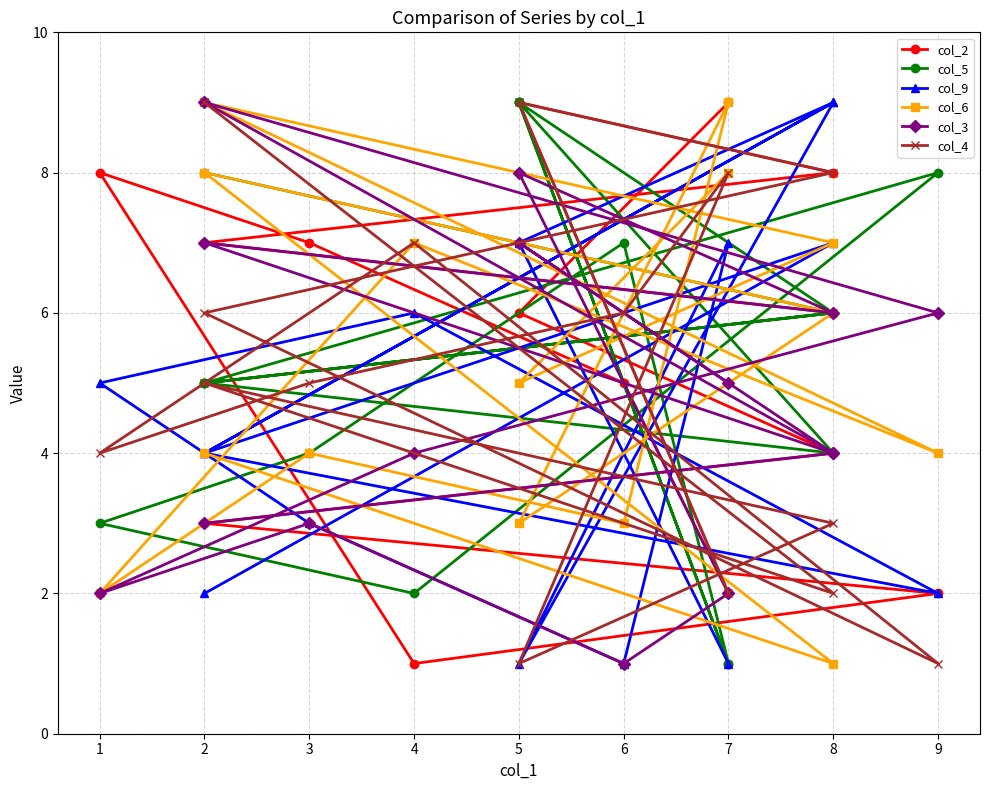

Is it true that col_2 equals 5 at 2?

True